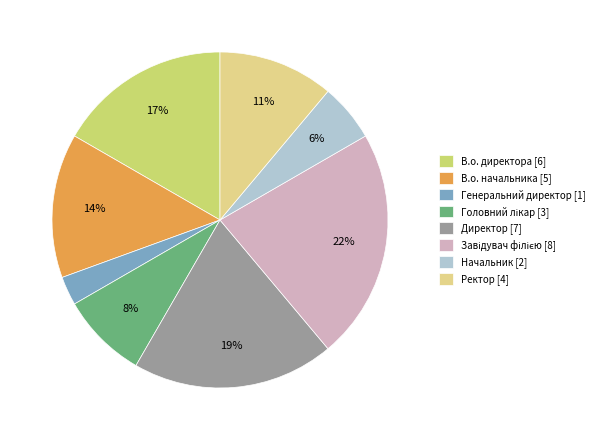

What percentage is the Головний лікар slice, to the nearest percent?

8%